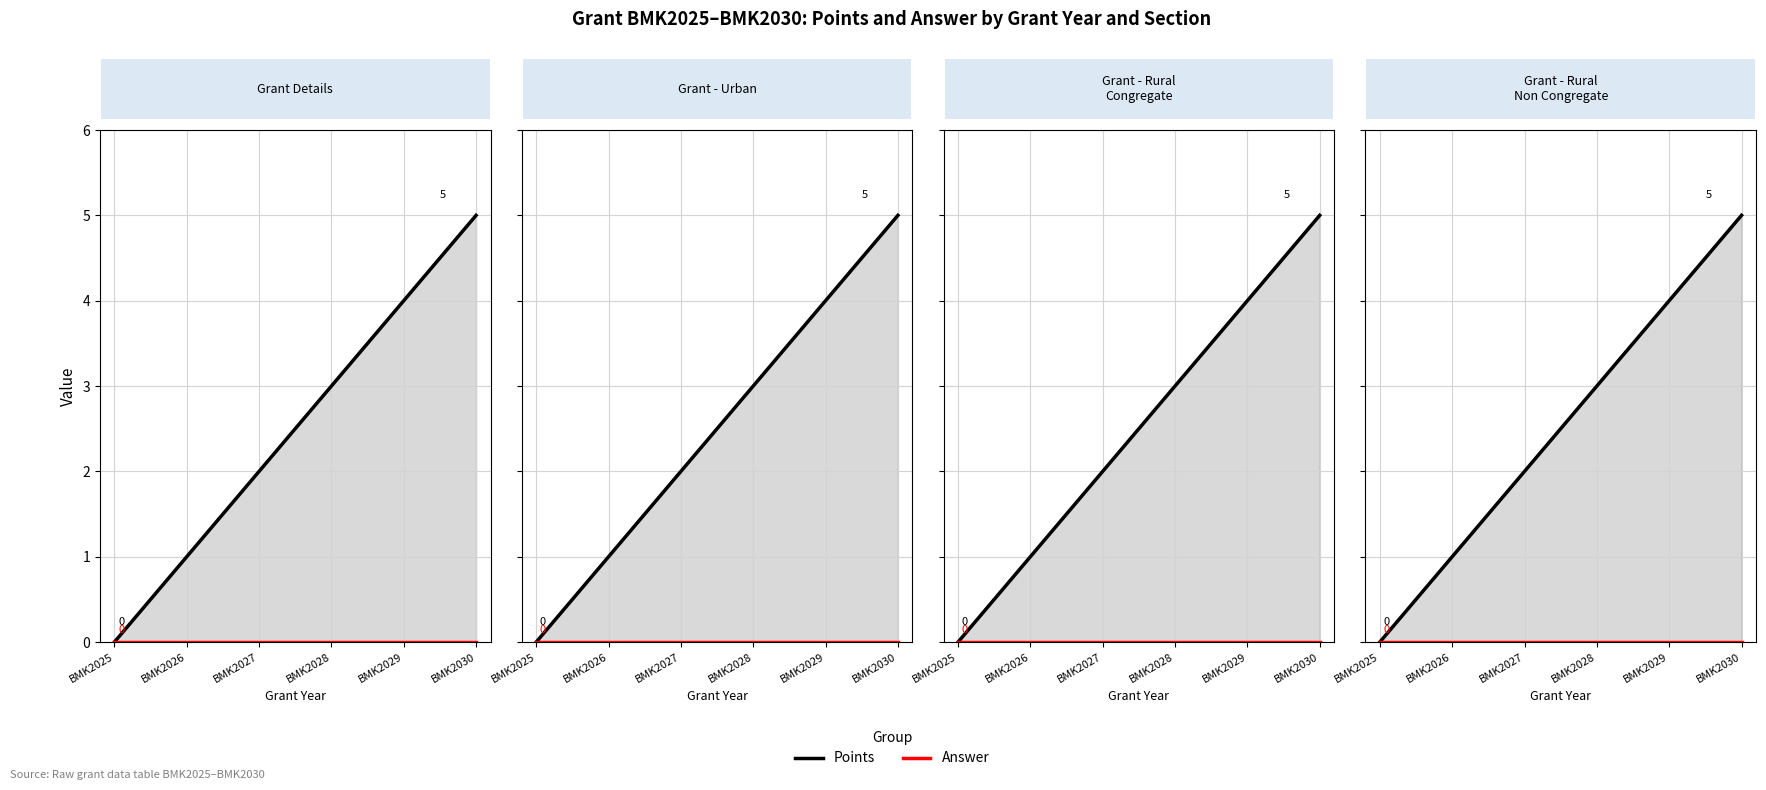

Reading left to right, list all the values displayed in this chart.

Points: BMK2025=0	BMK2026=1	BMK2027=2	BMK2028=3	BMK2029=4	BMK2030=5
Answer: BMK2025=0	BMK2026=0	BMK2027=0	BMK2028=0	BMK2029=0	BMK2030=0